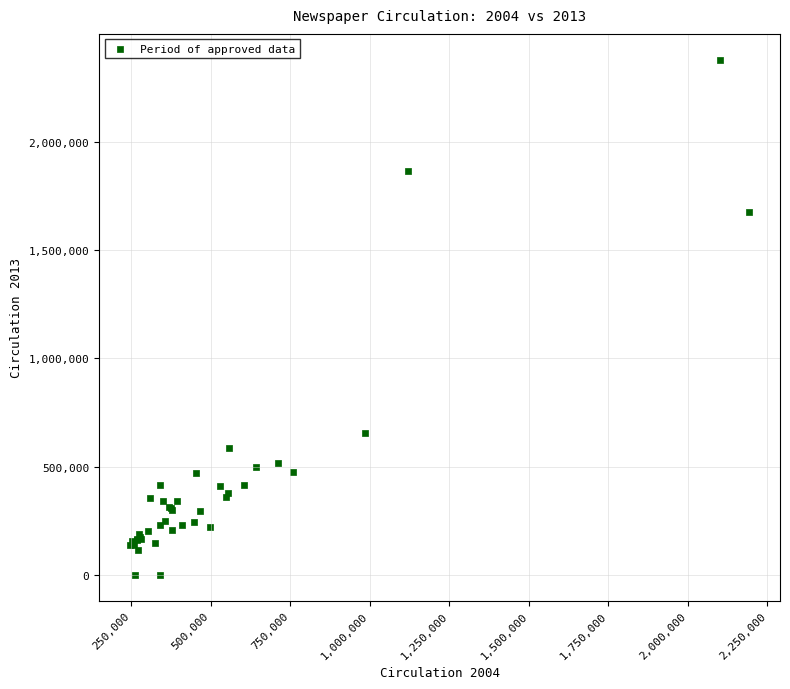

What Y value in the scatter plot is closest to 1189413?

1674306